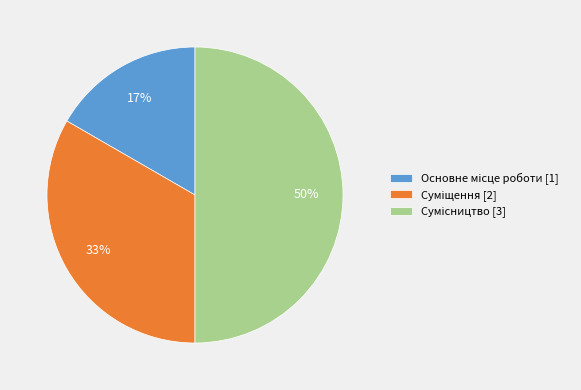

To the nearest percent, what is the average slice percentage?

33%